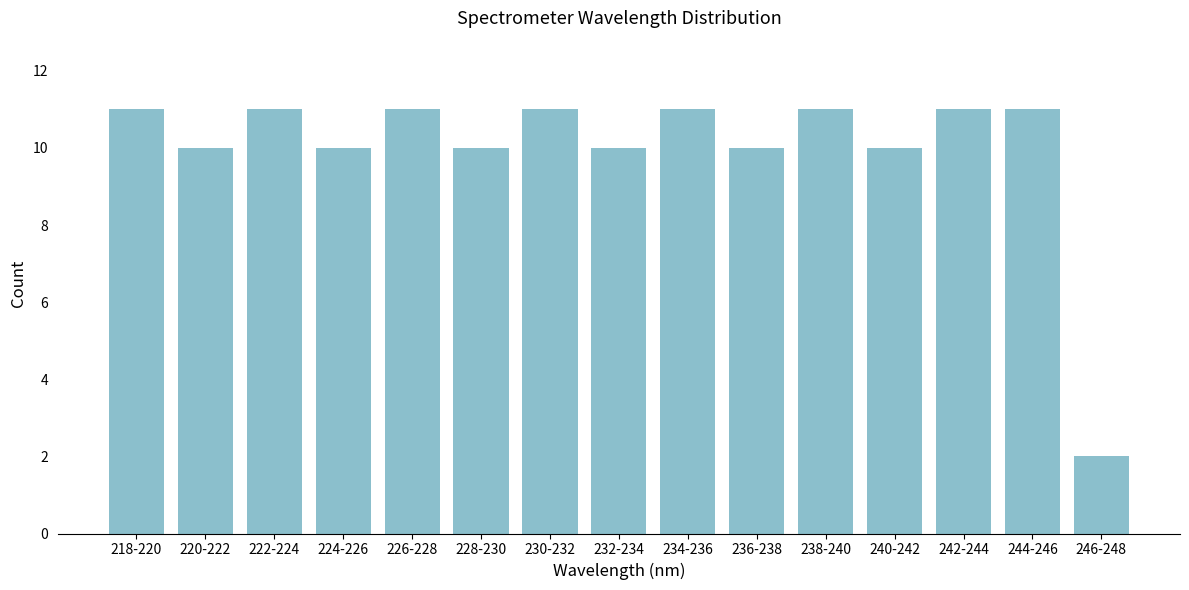

Reading left to right, what are all the values shown in this chart?

218-220=11	220-222=10	222-224=11	224-226=10	226-228=11	228-230=10	230-232=11	232-234=10	234-236=11	236-238=10	238-240=11	240-242=10	242-244=11	244-246=11	246-248=2